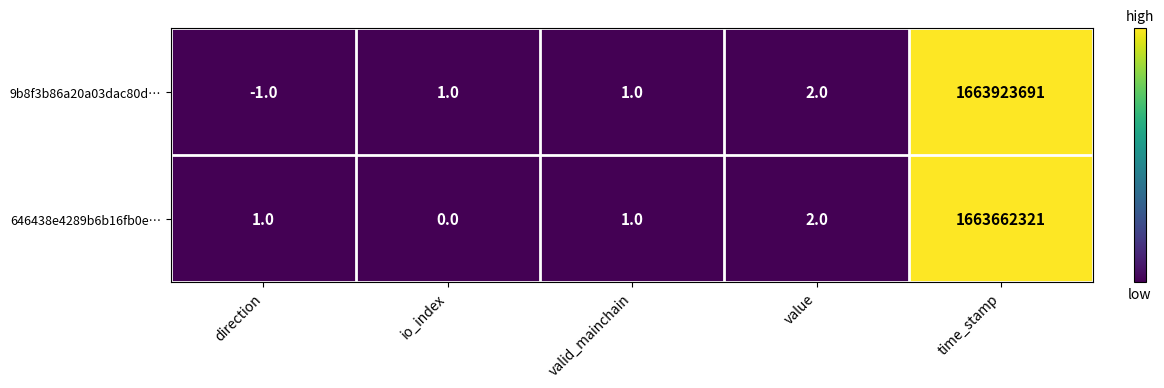

At which label is 9b8f3b86a20a03dac80d… closest to 831961845?

value